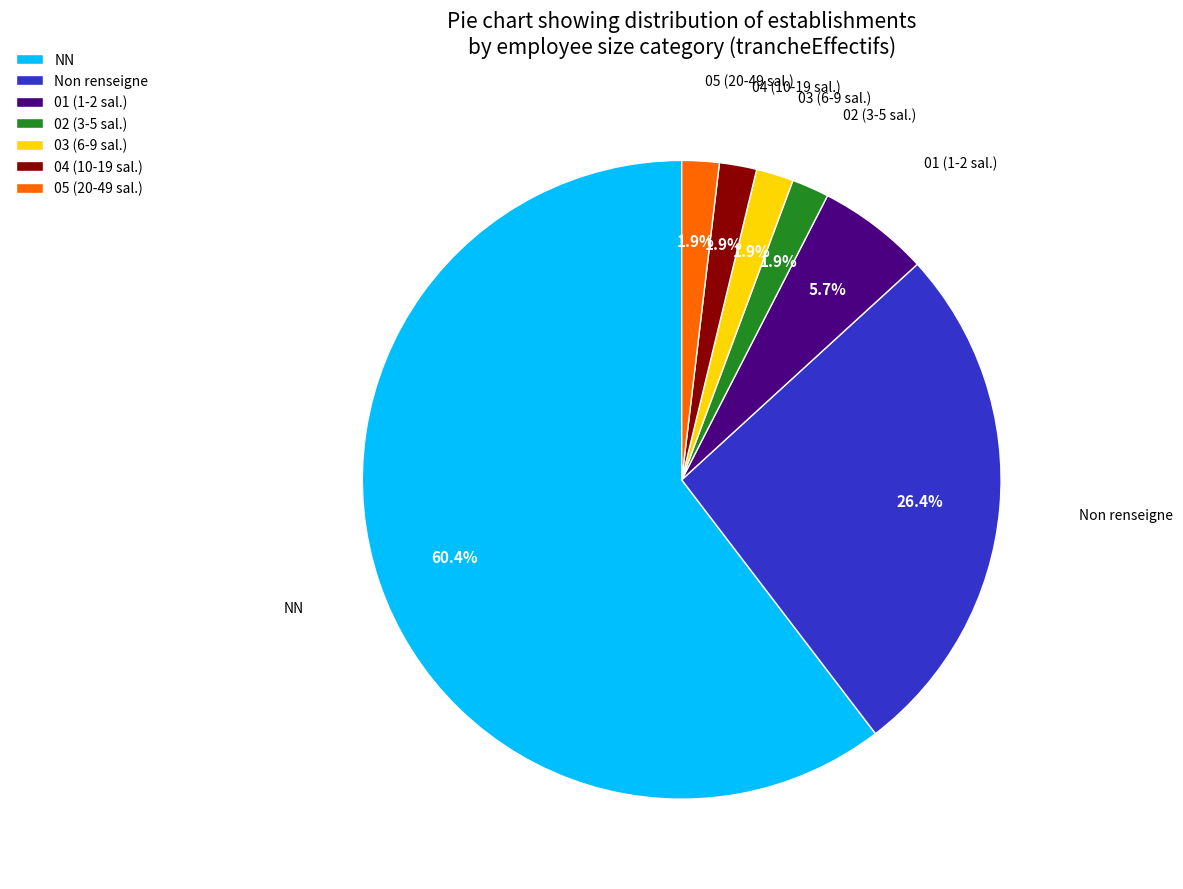

Count the number of slices in the pie.

7